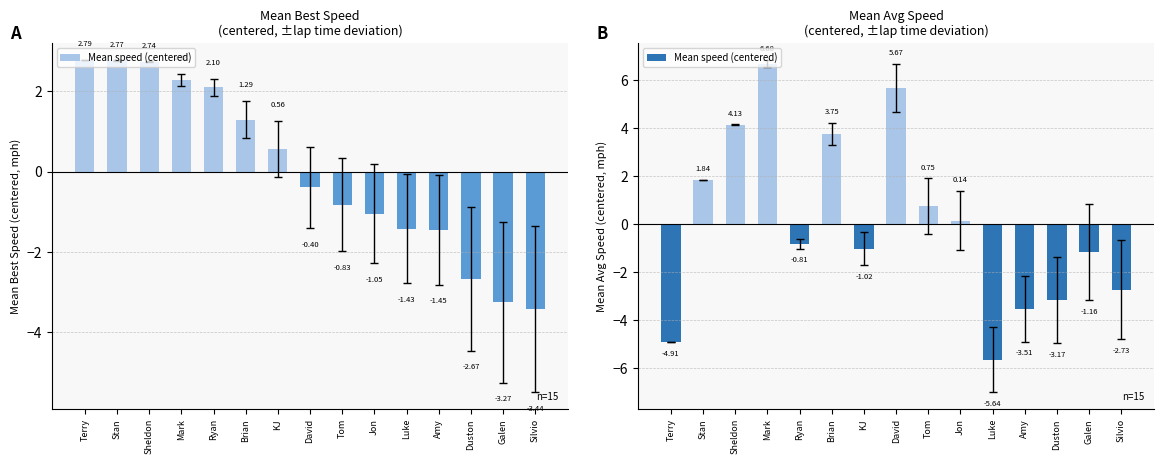

The value at Silvio is -2.7. True or false?

True